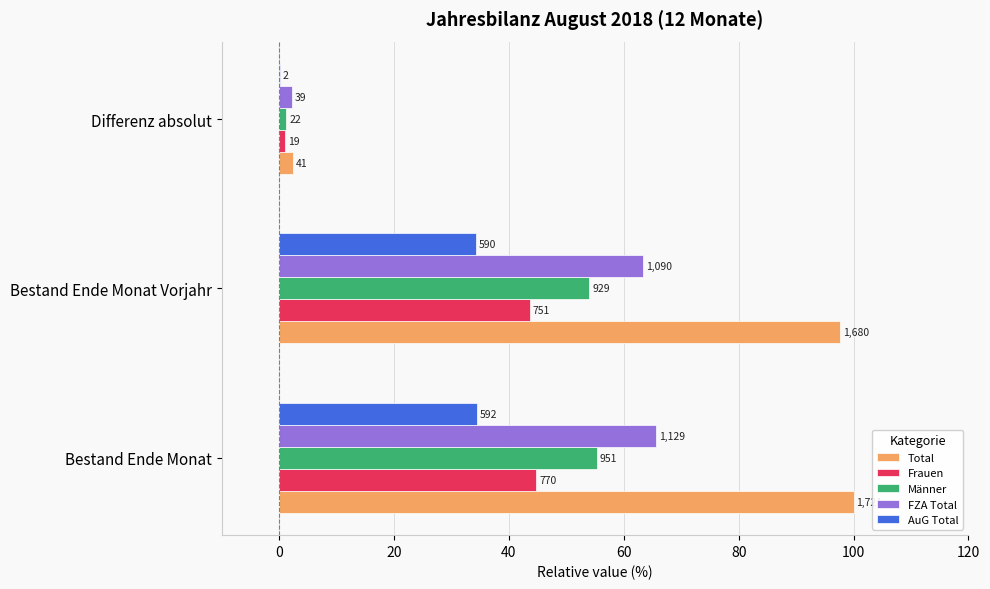

What are all the series names shown in the legend?

Total, Frauen, Männer, FZA Total, AuG Total